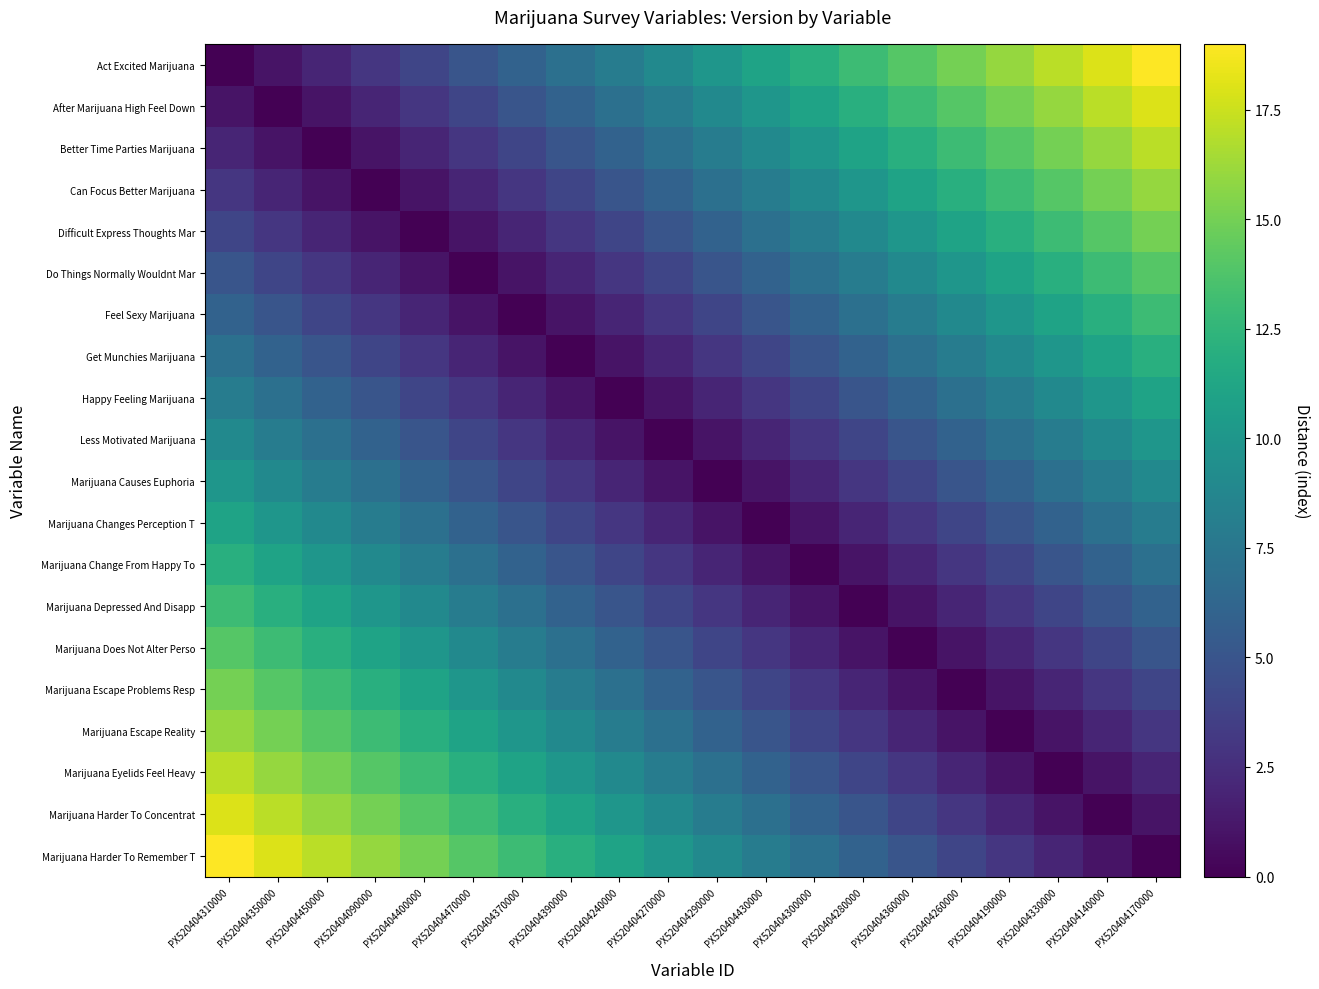

Count the number of categories in the chart.

20